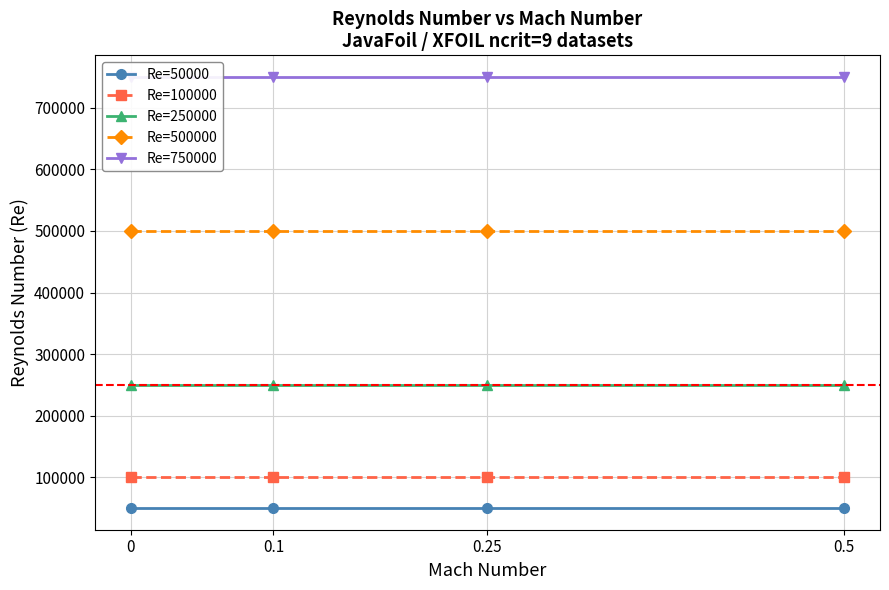

Does the chart have visible grid lines?

Yes